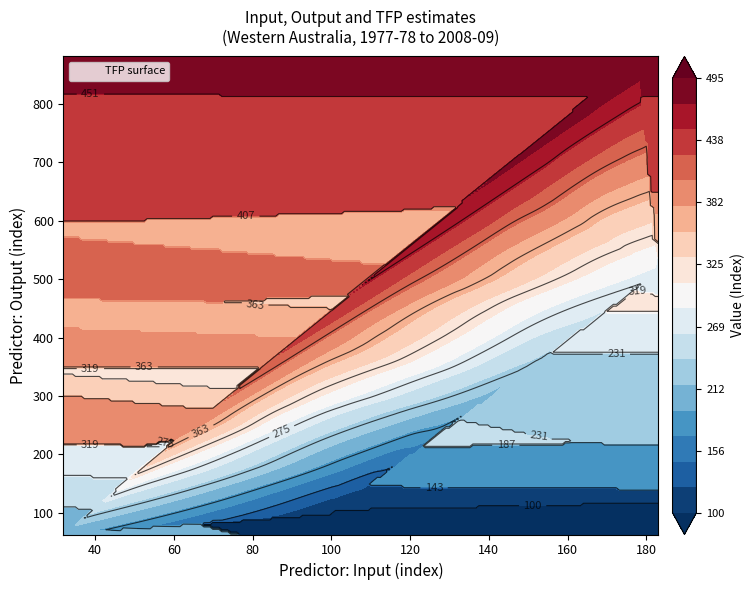

Which series has the widest spread of values?

Output